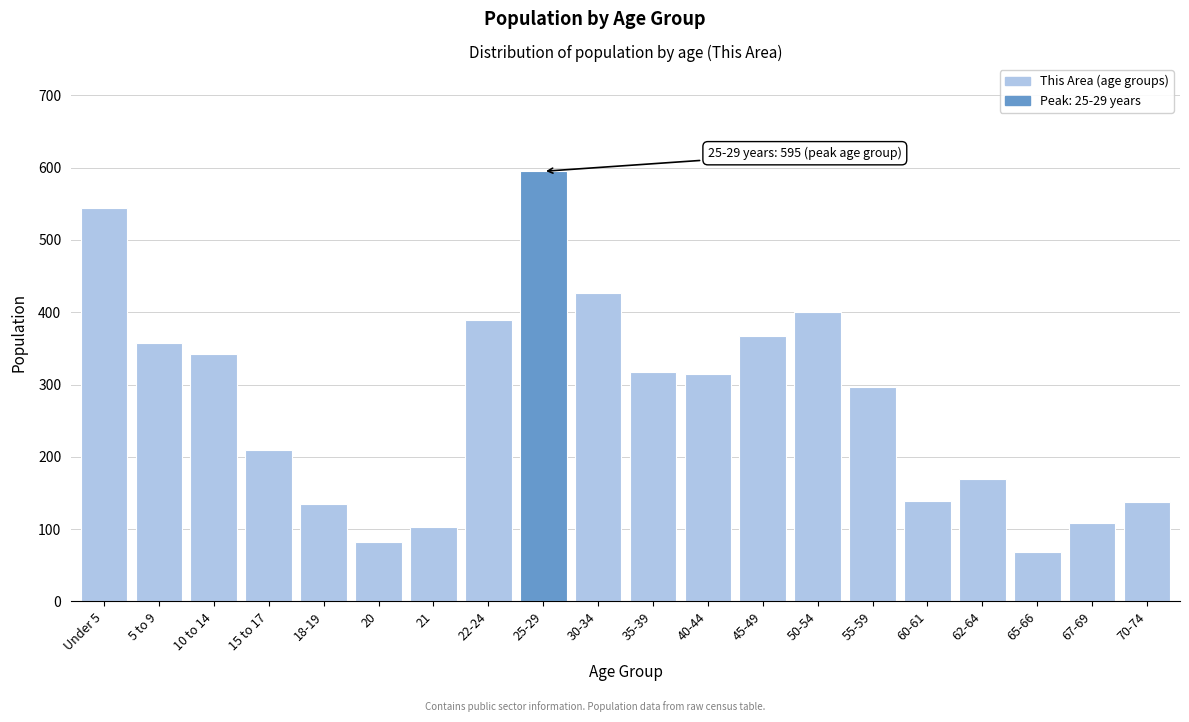

What is the sum of all values?

5506